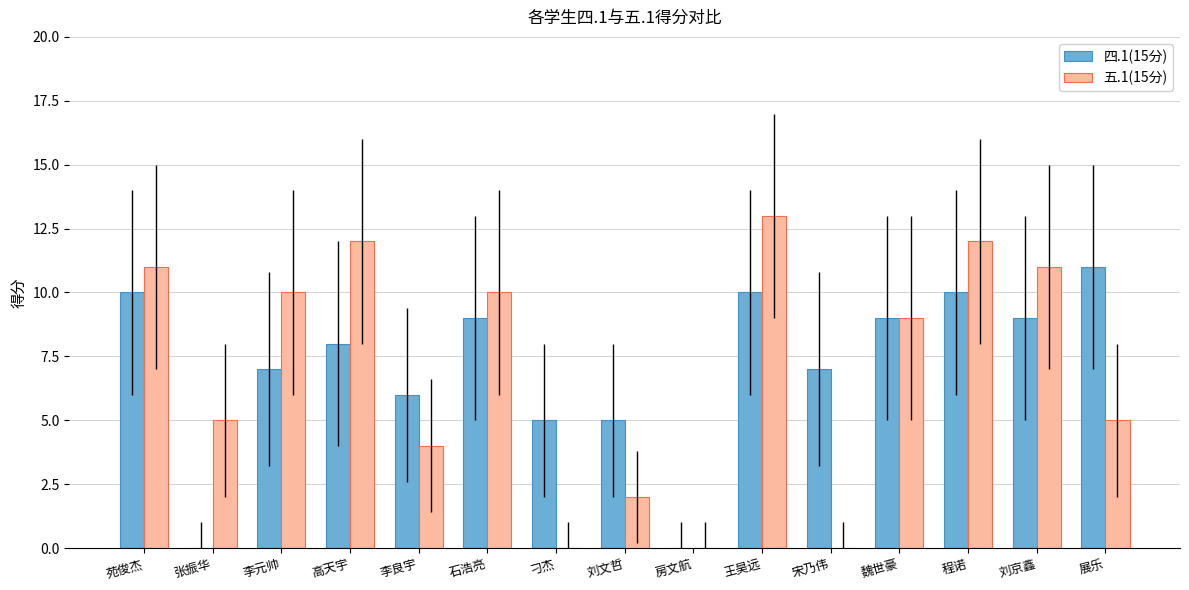

Which series has the widest spread of values?

五.1(15分)